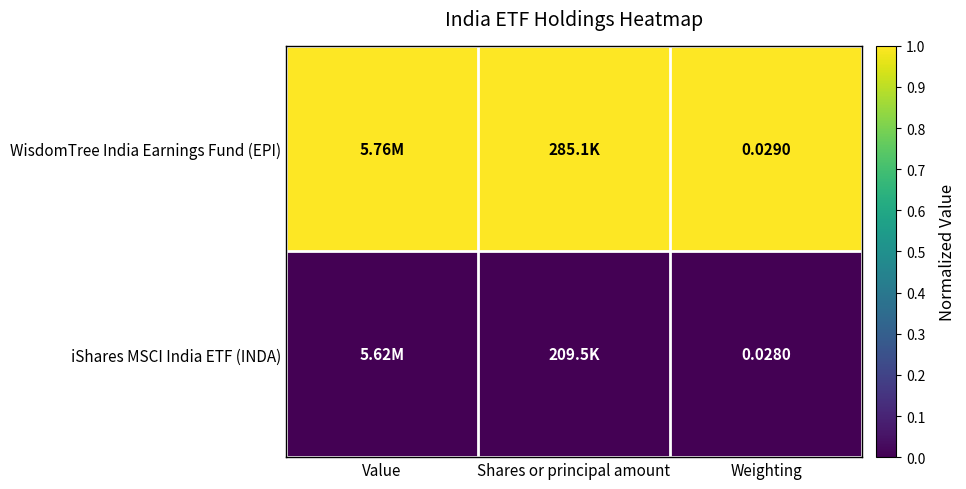

At which category is the sum across all series the highest?

Value